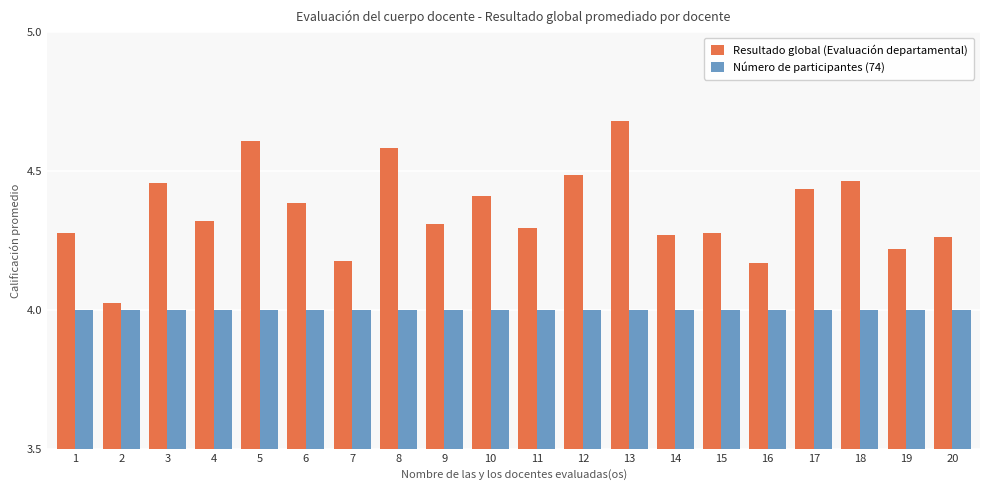

At how many categories does at least one series exceed 4?

20